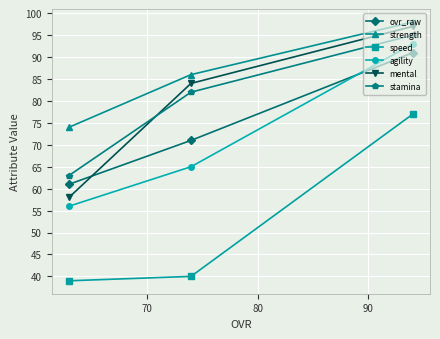

What is the greatest value displayed?

98